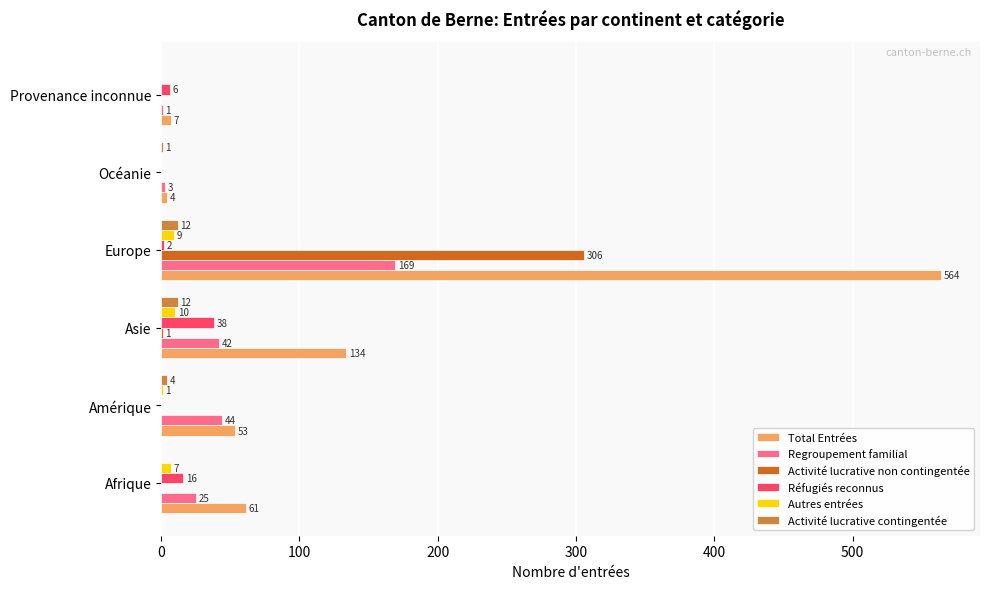

What is the maximum value shown in the chart?

564